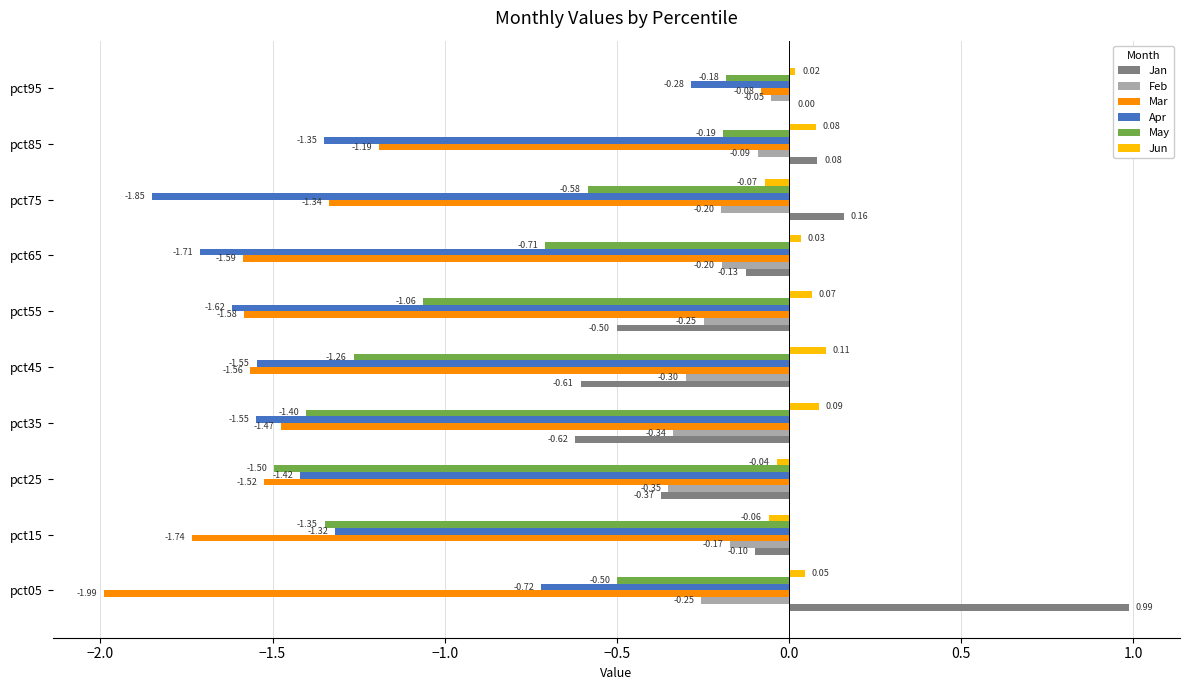

Which series has the largest total across all categories?

Jun